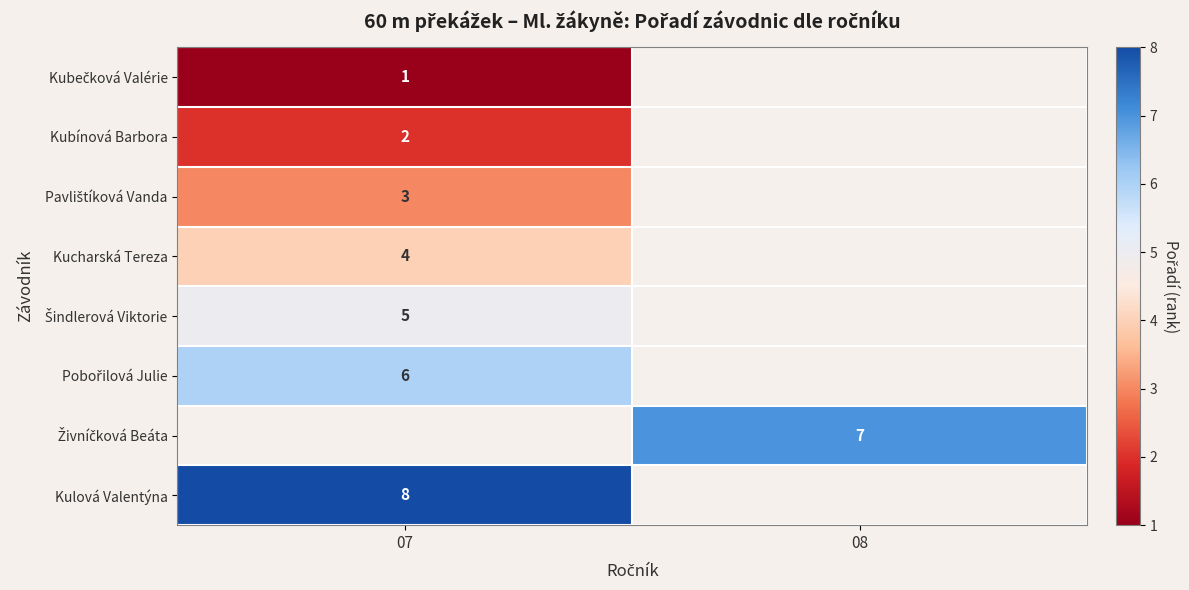

Which category has the lowest value across all series?

07